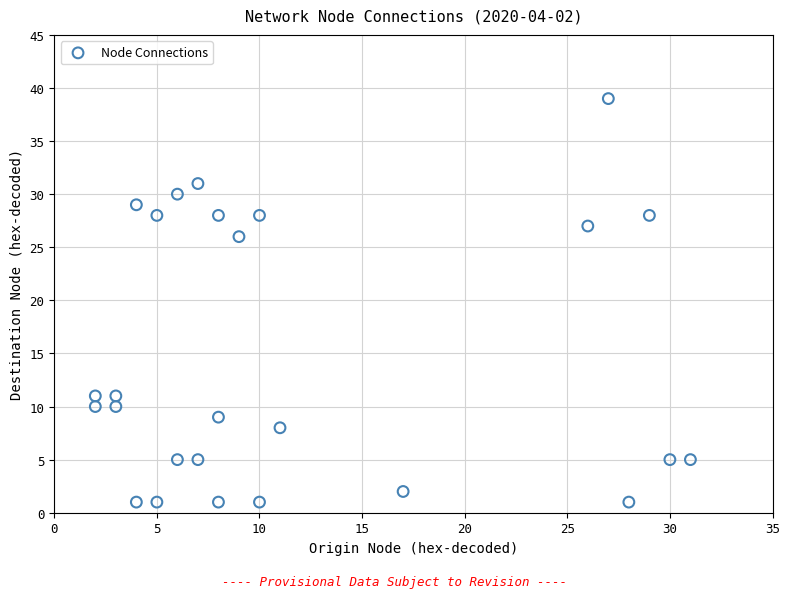

What is the range of X values (max minus min)?

29